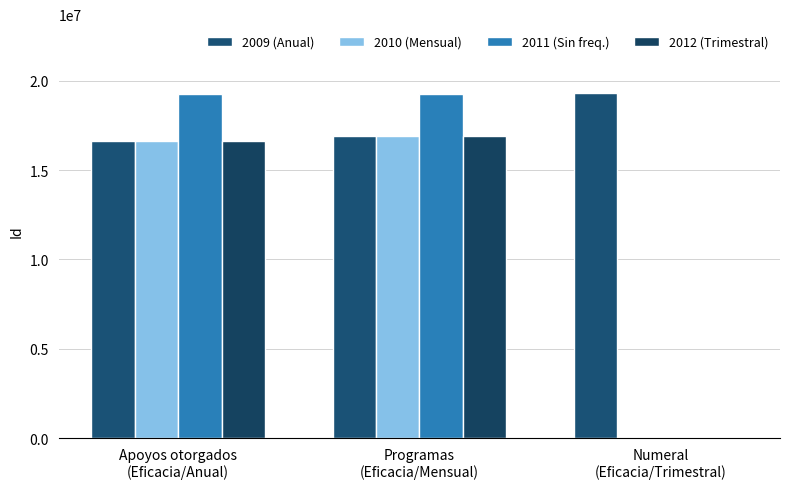

Reading left to right, extract all data points from this chart.

2009 (Anual): Apoyos otorgados
(Eficacia/Anual)=16636850	Programas
(Eficacia/Mensual)=16915766	Numeral
(Eficacia/Trimestral)=19304657
2010 (Mensual): Apoyos otorgados
(Eficacia/Anual)=16636849	Programas
(Eficacia/Mensual)=16915765	Numeral
(Eficacia/Trimestral)=0
2011 (Sin freq.): Apoyos otorgados
(Eficacia/Anual)=19268056	Programas
(Eficacia/Mensual)=19268055	Numeral
(Eficacia/Trimestral)=0
2012 (Trimestral): Apoyos otorgados
(Eficacia/Anual)=16636848	Programas
(Eficacia/Mensual)=16915764	Numeral
(Eficacia/Trimestral)=0